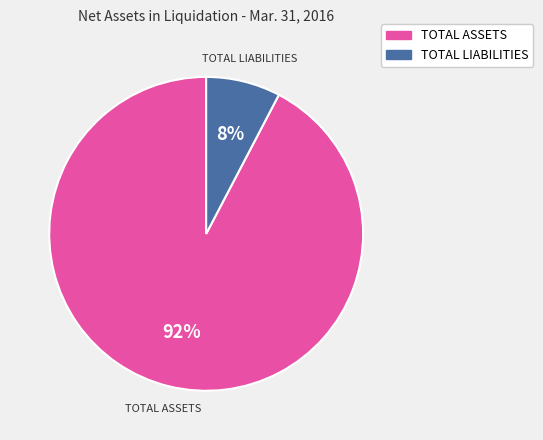

Do TOTAL LIABILITIES and TOTAL ASSETS together represent more than half of the pie?

Yes